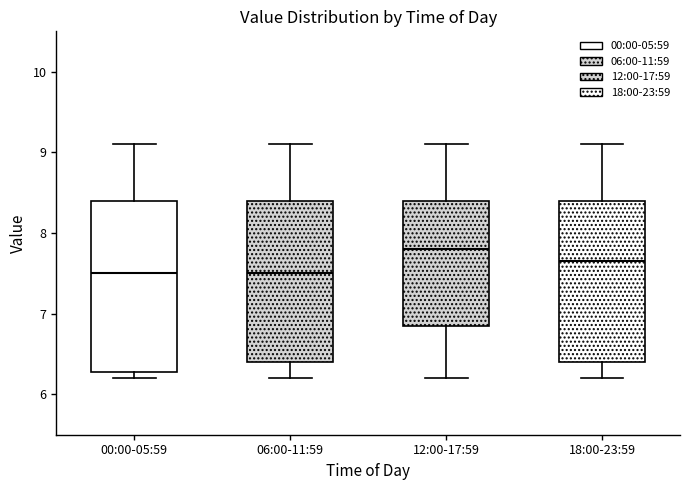

Reading left to right, read every box against the y-axis: the position of its median line, the range the box covers, and the ends of its whiskers. The values are not printed on the chart, so give them approximately, as read against the axis.

00:00-05:59: median 7.5, box 6.3 to 8.4, whiskers 6.2 to 9.1
06:00-11:59: median 7.5, box 6.4 to 8.4, whiskers 6.2 to 9.1
12:00-17:59: median 7.8, box 6.9 to 8.4, whiskers 6.2 to 9.1
18:00-23:59: median 7.7, box 6.4 to 8.4, whiskers 6.2 to 9.1